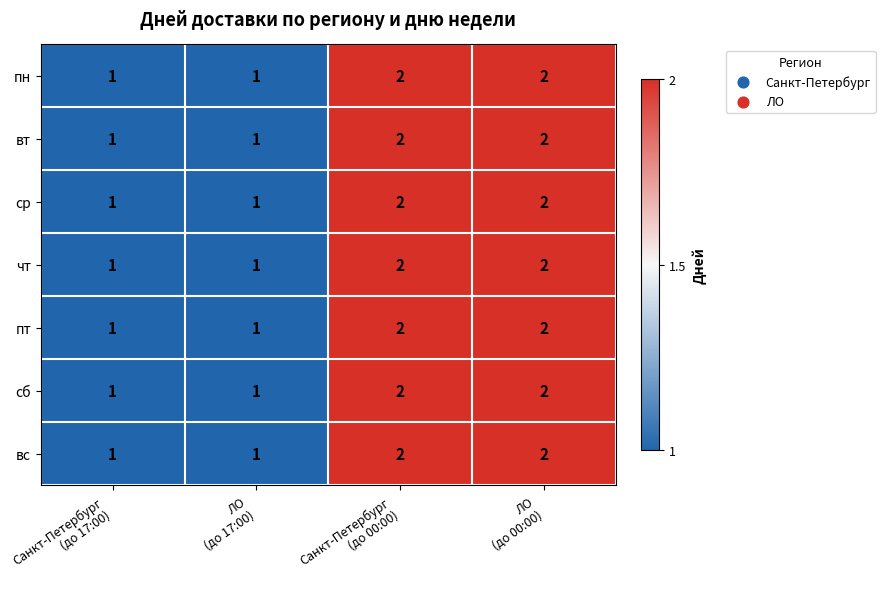

Reading right to left, extract all data points from this chart.

пн: 2	2	1	1
вт: 2	2	1	1
ср: 2	2	1	1
чт: 2	2	1	1
пт: 2	2	1	1
сб: 2	2	1	1
вс: 2	2	1	1